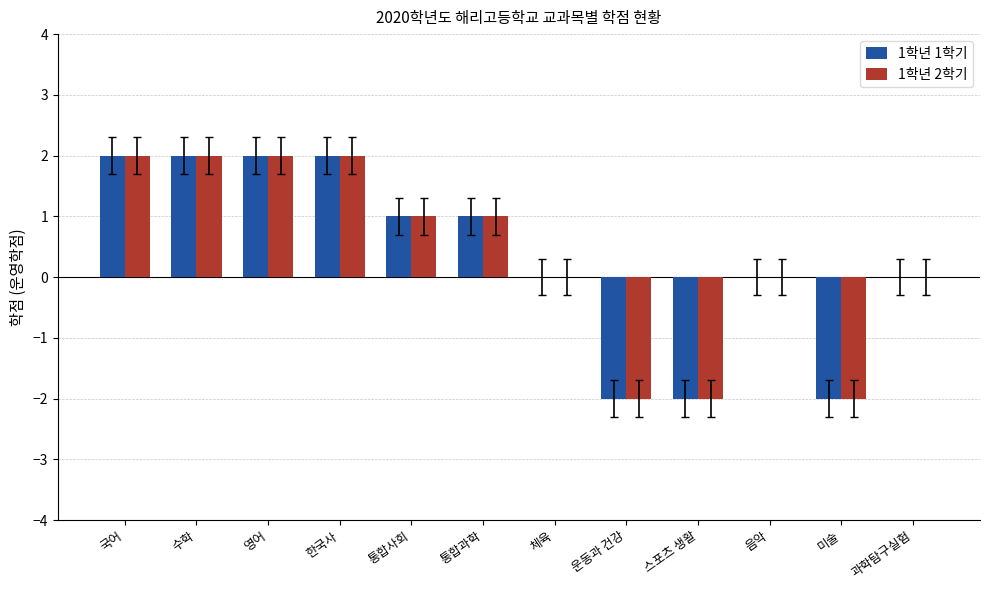

True or false: 1학년 1학기 has a value of -2 at 운동과 건강.

True